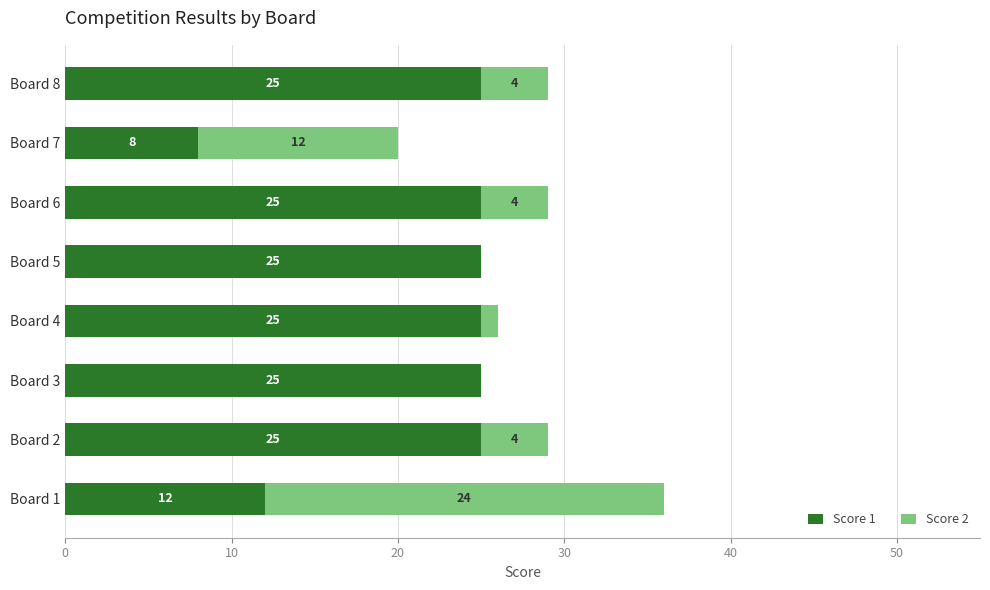

Is it true that Score 1 equals 25 at Board 8?

True